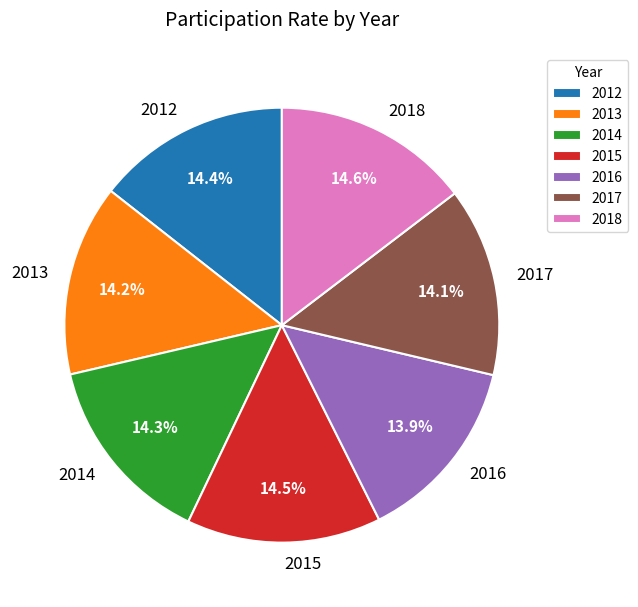

What is the total percentage of 2013 and 2014?

28.5%